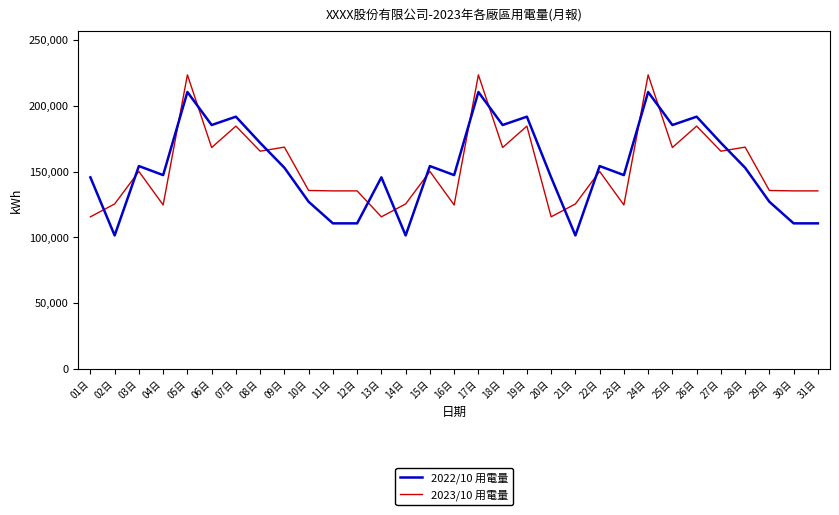

List the series in order of their peak value, lowest first.

2022/10 用電量, 2023/10 用電量